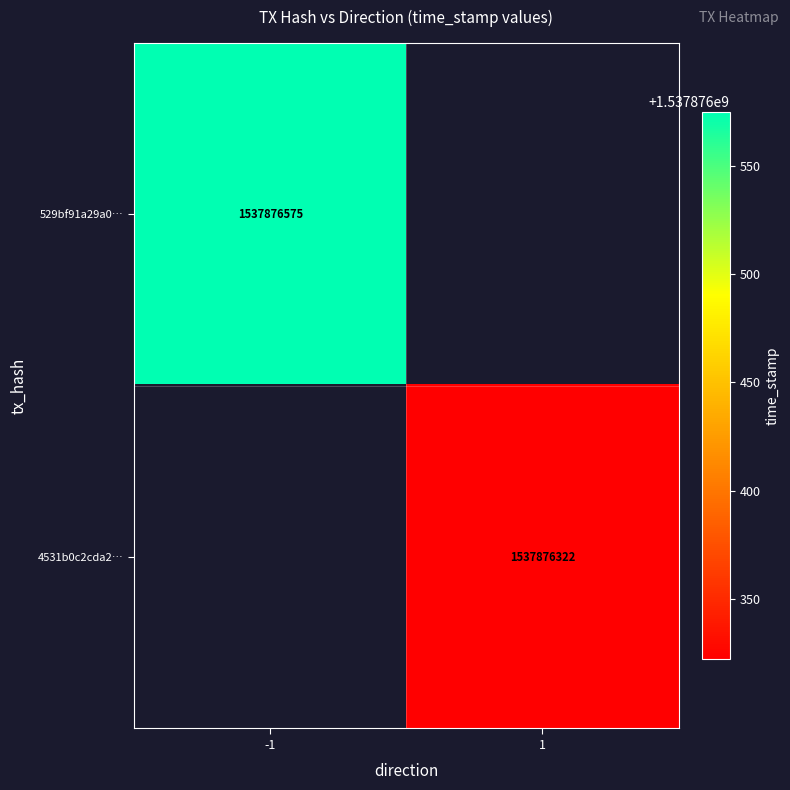

How many distinct data groups are displayed?

2